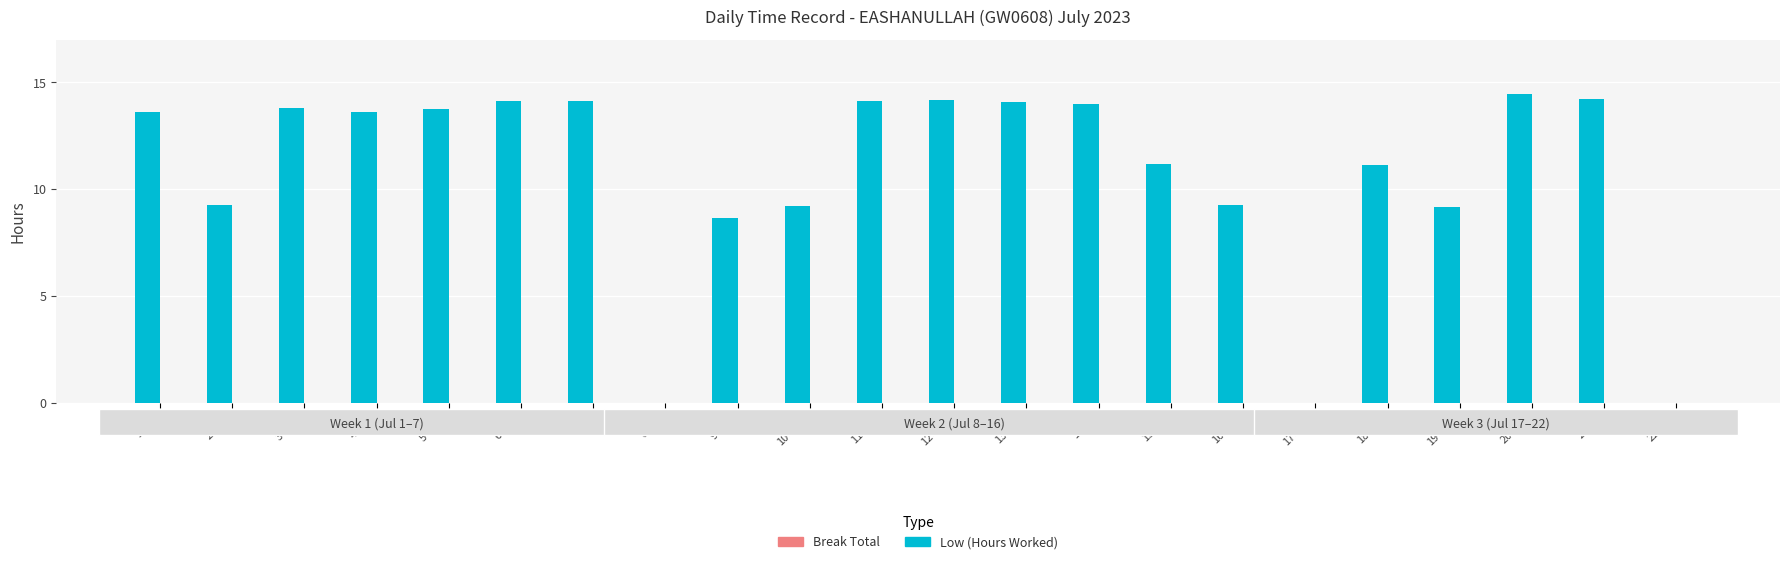

What is the sum of the values at 8-Sat and 1-Sat?

13.6